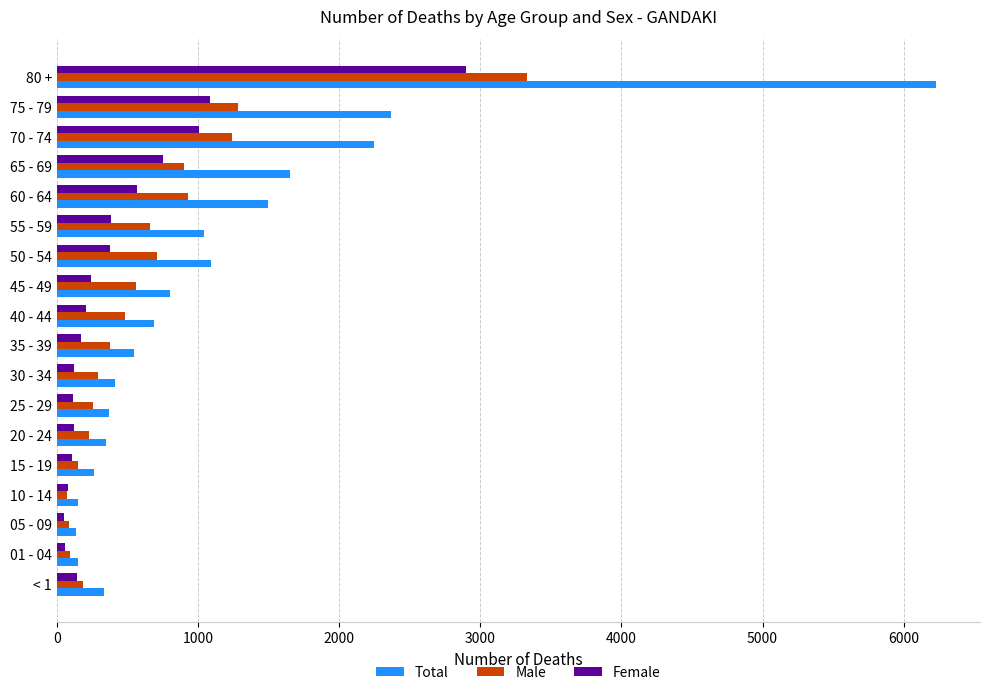

What is the difference between the maximum and second lowest values in the Female series?

2842